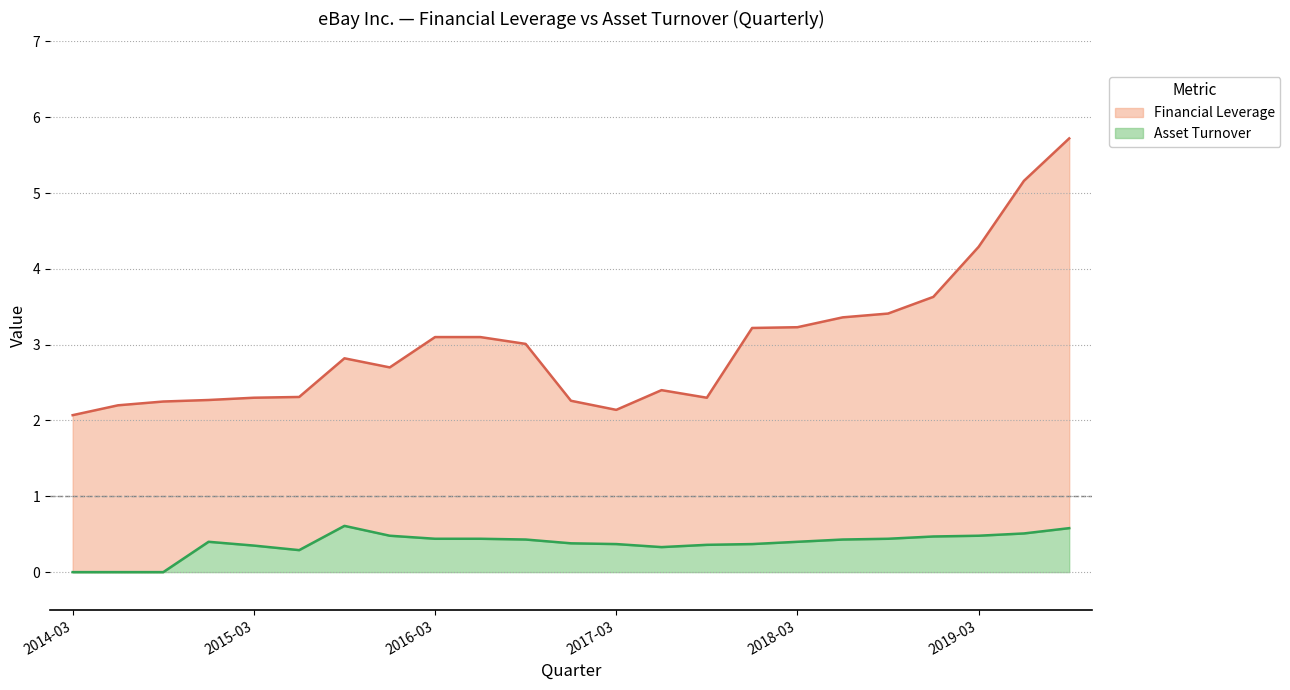

Rank the series by their maximum value, from highest to lowest.

Financial Leverage, Asset Turnover